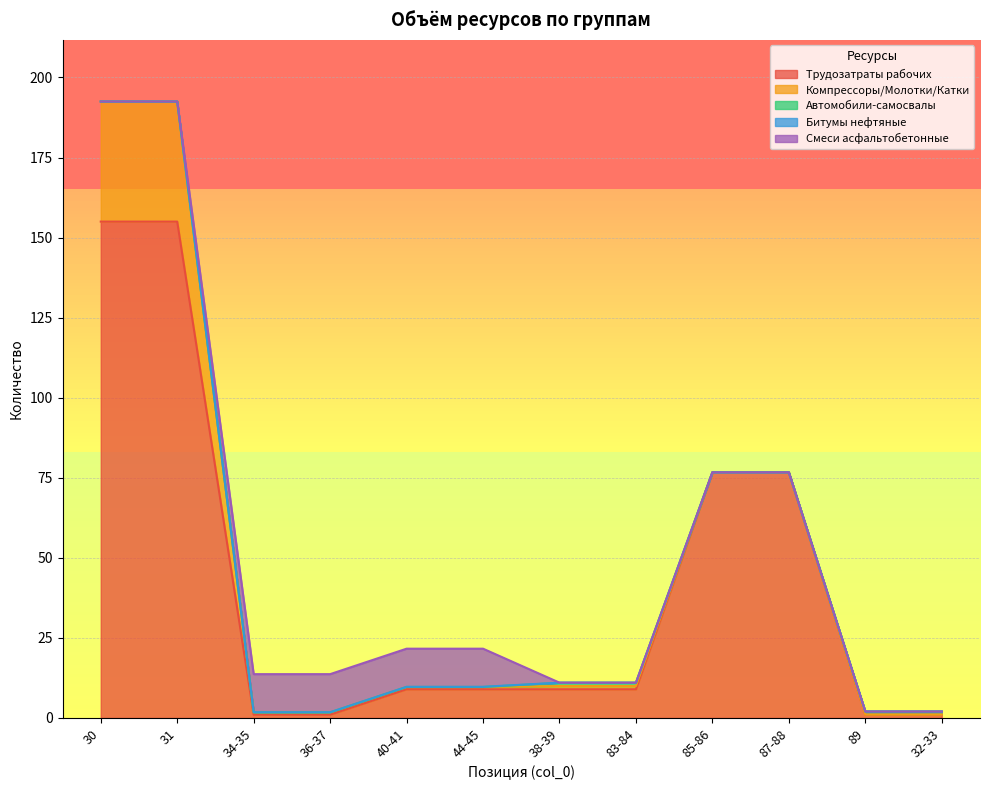

True or false: Битумы нефтяные and Компрессоры/Молотки/Катки cross at least once.

False